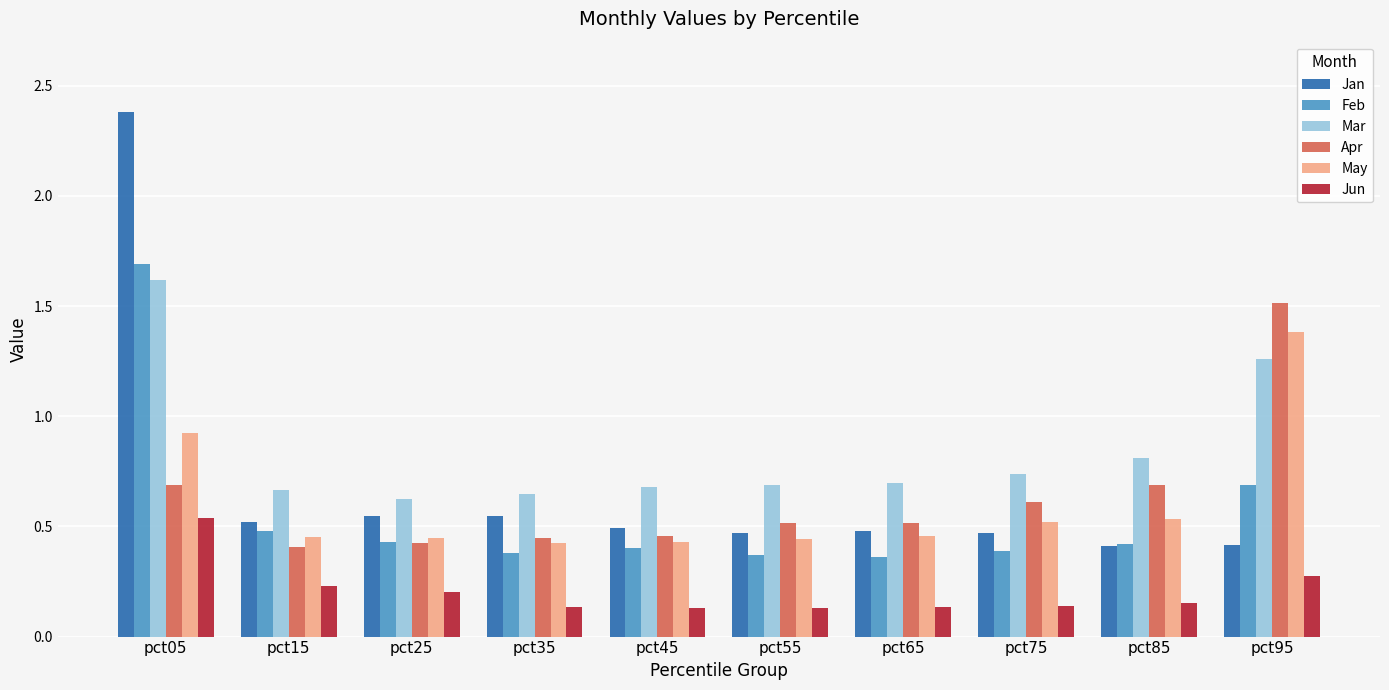

True or false: Apr has a value of 0.6 at pct75.

True